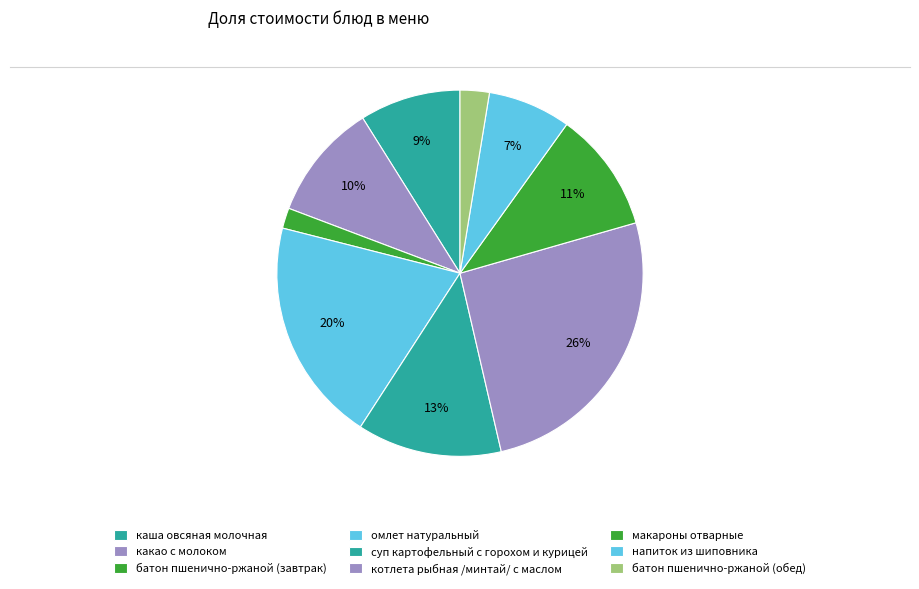

How many segments does this pie chart have?

9